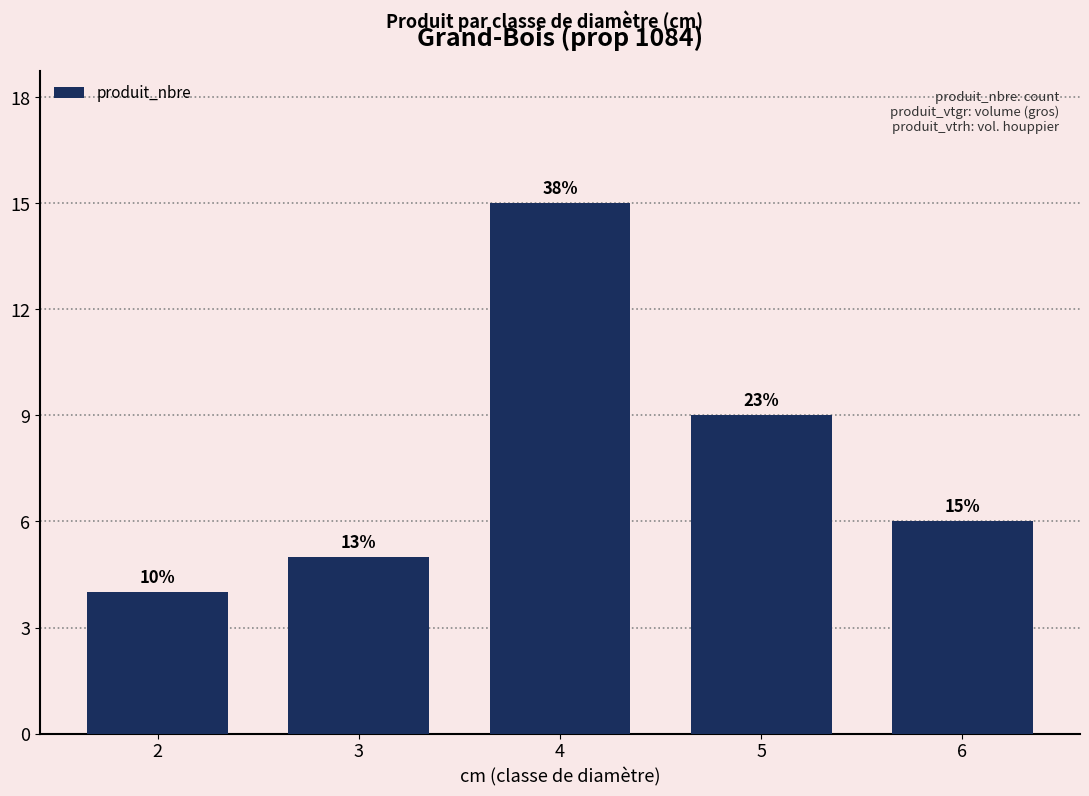

Reading left to right, list all the values displayed in this chart.

4	5	15	9	6